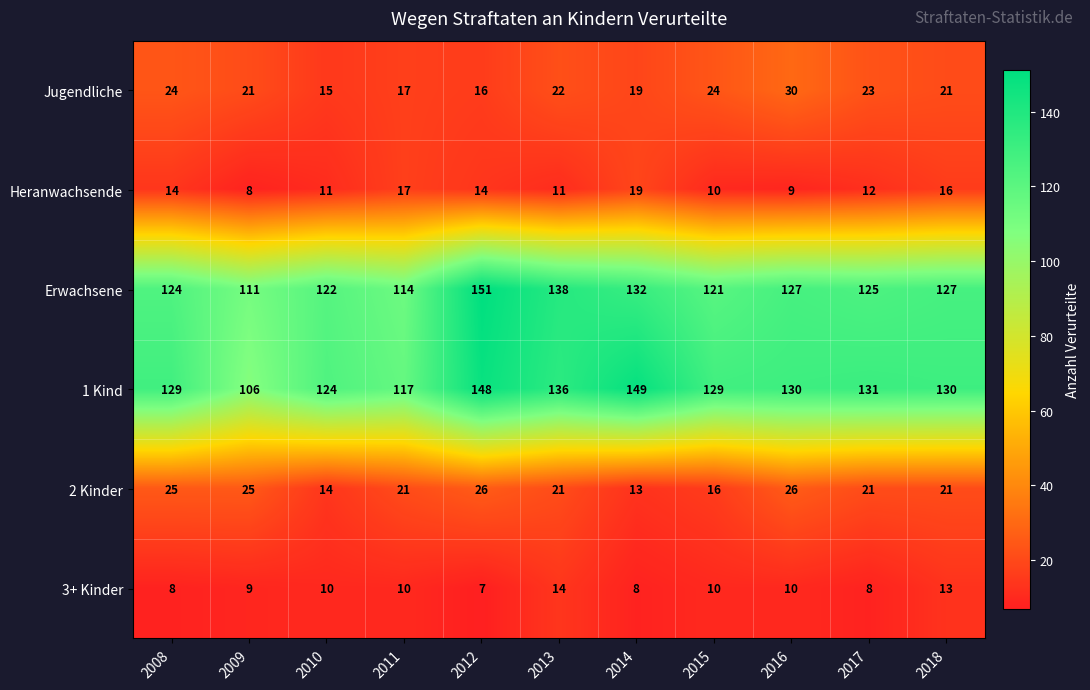

The Heranwachsende series shows 19 at 2014. True or false?

True